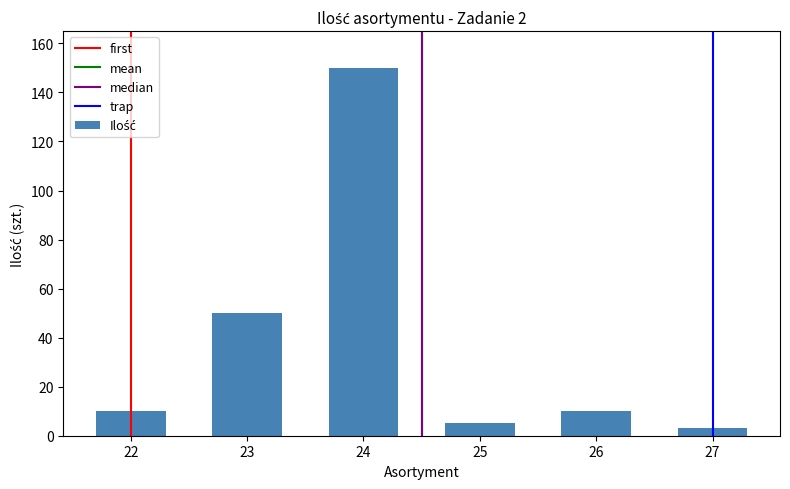

Reading left to right, what are all the values shown in this chart?

10	50	150	5	10	3